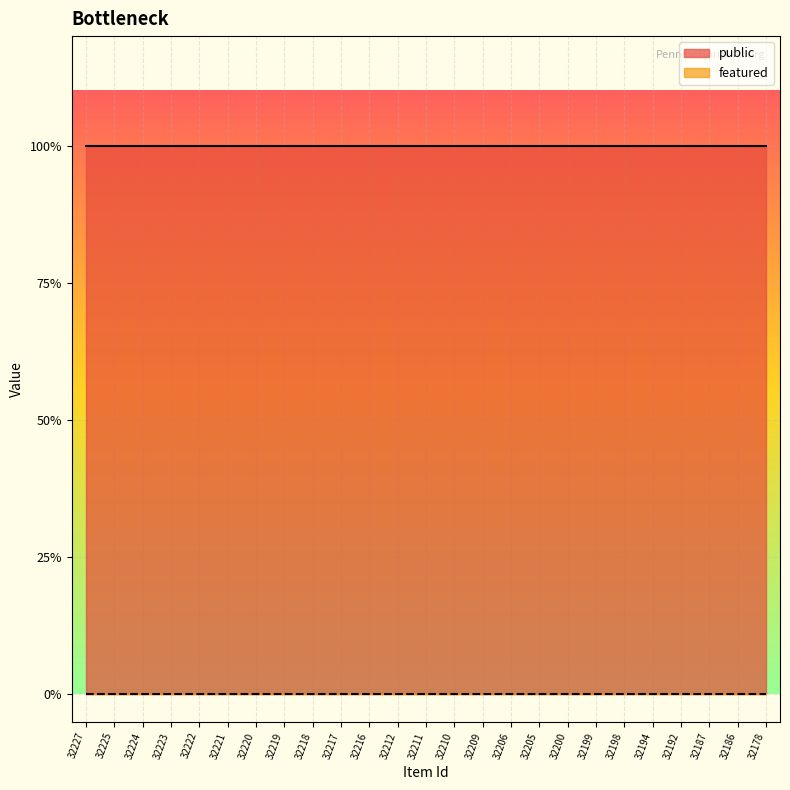

Reading left to right, what are all the values shown in this chart?

public: 32227=1	32225=1	32224=1	32223=1	32222=1	32221=1	32220=1	32219=1	32218=1	32217=1	32216=1	32212=1	32211=1	32210=1	32209=1	32206=1	32205=1	32200=1	32199=1	32198=1	32194=1	32192=1	32187=1	32186=1	32178=1
featured: 32227=0	32225=0	32224=0	32223=0	32222=0	32221=0	32220=0	32219=0	32218=0	32217=0	32216=0	32212=0	32211=0	32210=0	32209=0	32206=0	32205=0	32200=0	32199=0	32198=0	32194=0	32192=0	32187=0	32186=0	32178=0